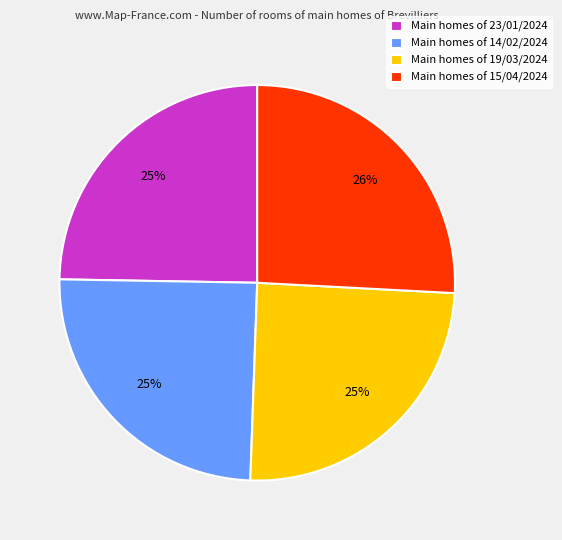

Is it true that Main homes of 19/03/2024 is 25% of the pie?

True